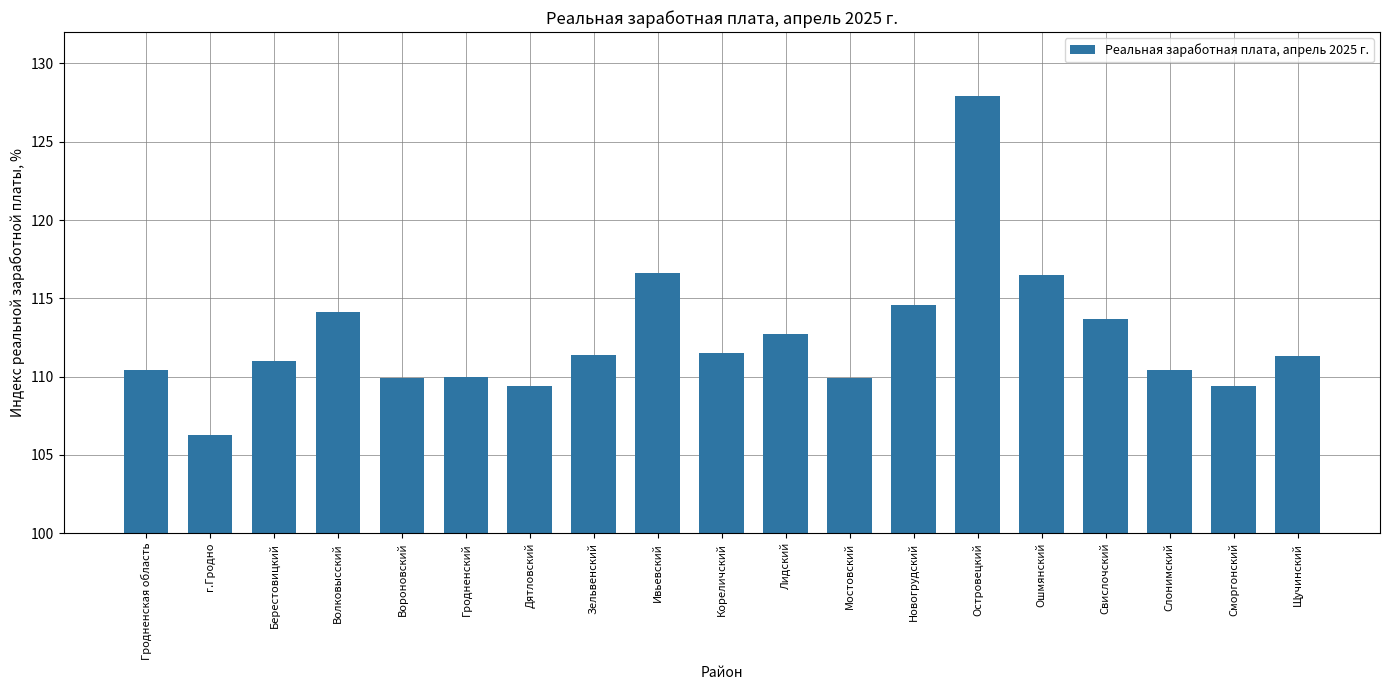

Read the value at Ивьевский.

116.6